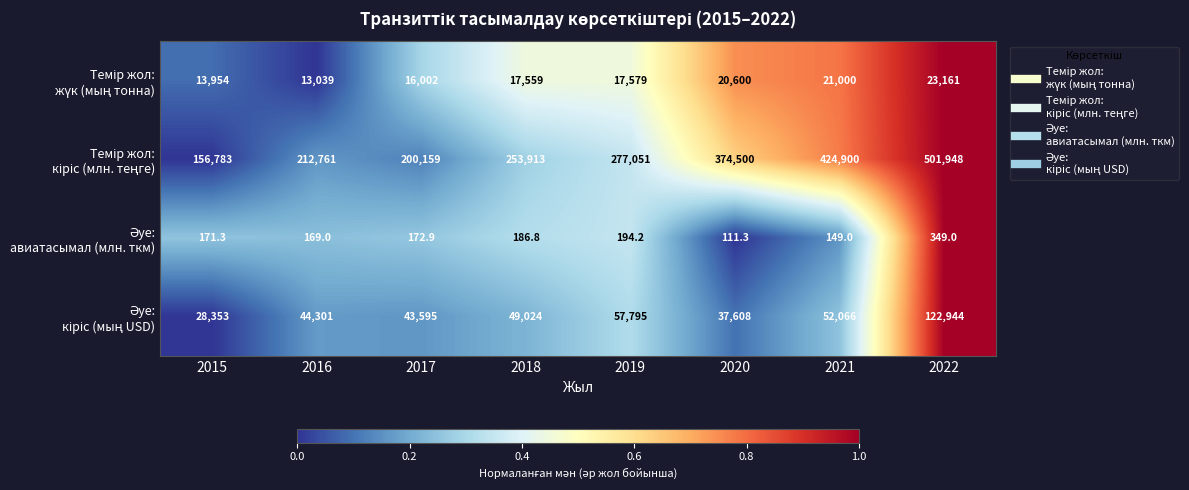

What is the minimum value shown in the chart?

111.3